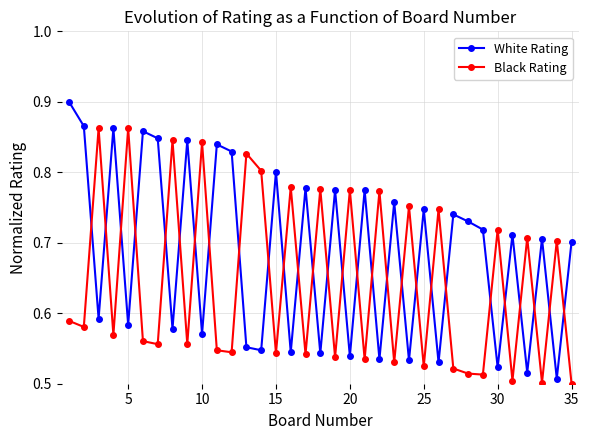

At how many categories does at least one series exceed 0?

35